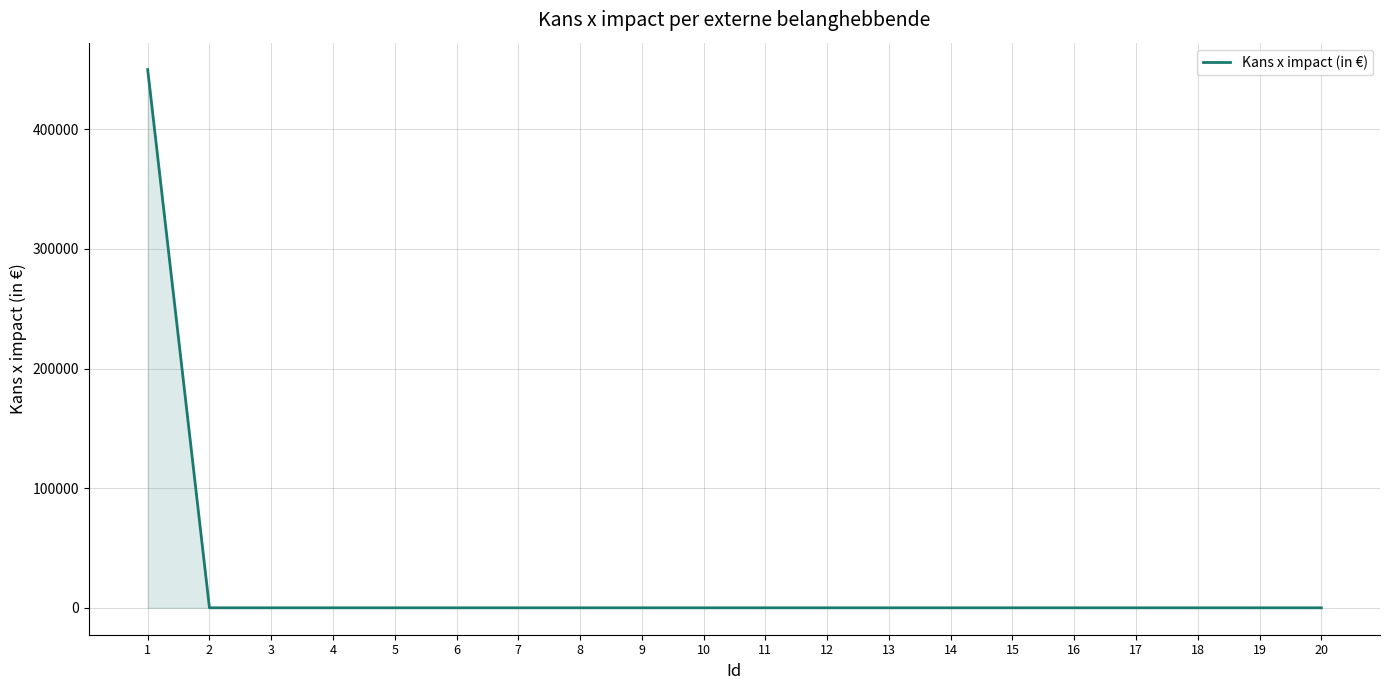

How many values exceed 0?

1